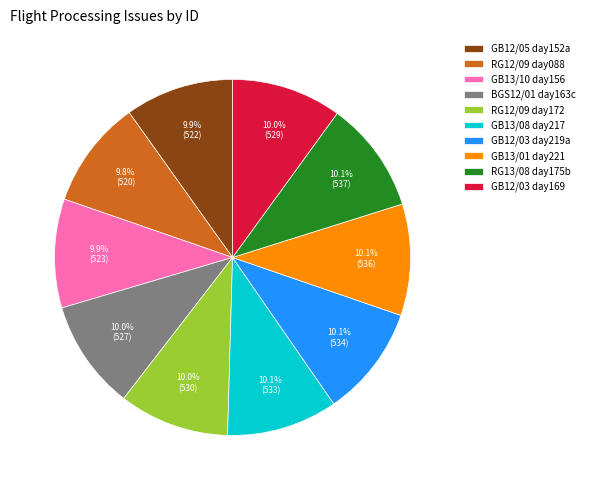

Approximately how many times larger is the value at GB12/05 day152a compared to GB13/01 day221?

1.0